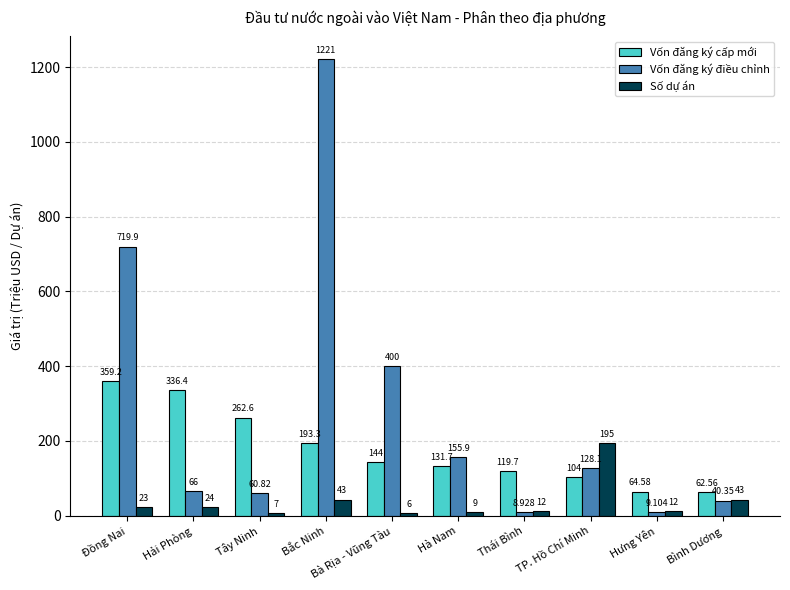

Reading right to left, what are all the values shown in this chart?

Vốn đăng ký cấp mới: Bình Dương=62.6	Hưng Yên=64.6	TP. Hồ Chí Minh=104.0	Thái Bình=119.7	Hà Nam=131.7	Bà Rịa - Vũng Tàu=144.0	Bắc Ninh=193.3	Tây Ninh=262.6	Hải Phòng=336.4	Đồng Nai=359.2
Vốn đăng ký điều chỉnh: Bình Dương=40.4	Hưng Yên=9.1	TP. Hồ Chí Minh=128.1	Thái Bình=8.9	Hà Nam=155.9	Bà Rịa - Vũng Tàu=400.0	Bắc Ninh=1221.4	Tây Ninh=60.8	Hải Phòng=66.0	Đồng Nai=719.9
Số dự án: Bình Dương=43.0	Hưng Yên=12.0	TP. Hồ Chí Minh=195.0	Thái Bình=12.0	Hà Nam=9.0	Bà Rịa - Vũng Tàu=6.0	Bắc Ninh=43.0	Tây Ninh=7.0	Hải Phòng=24.0	Đồng Nai=23.0